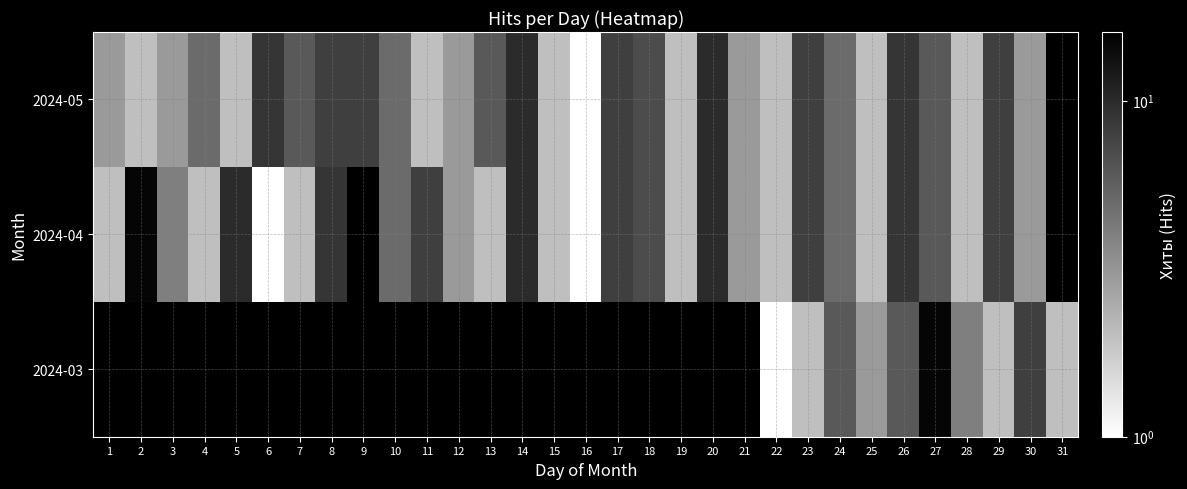

Which has a higher value, 3 or 30?

30